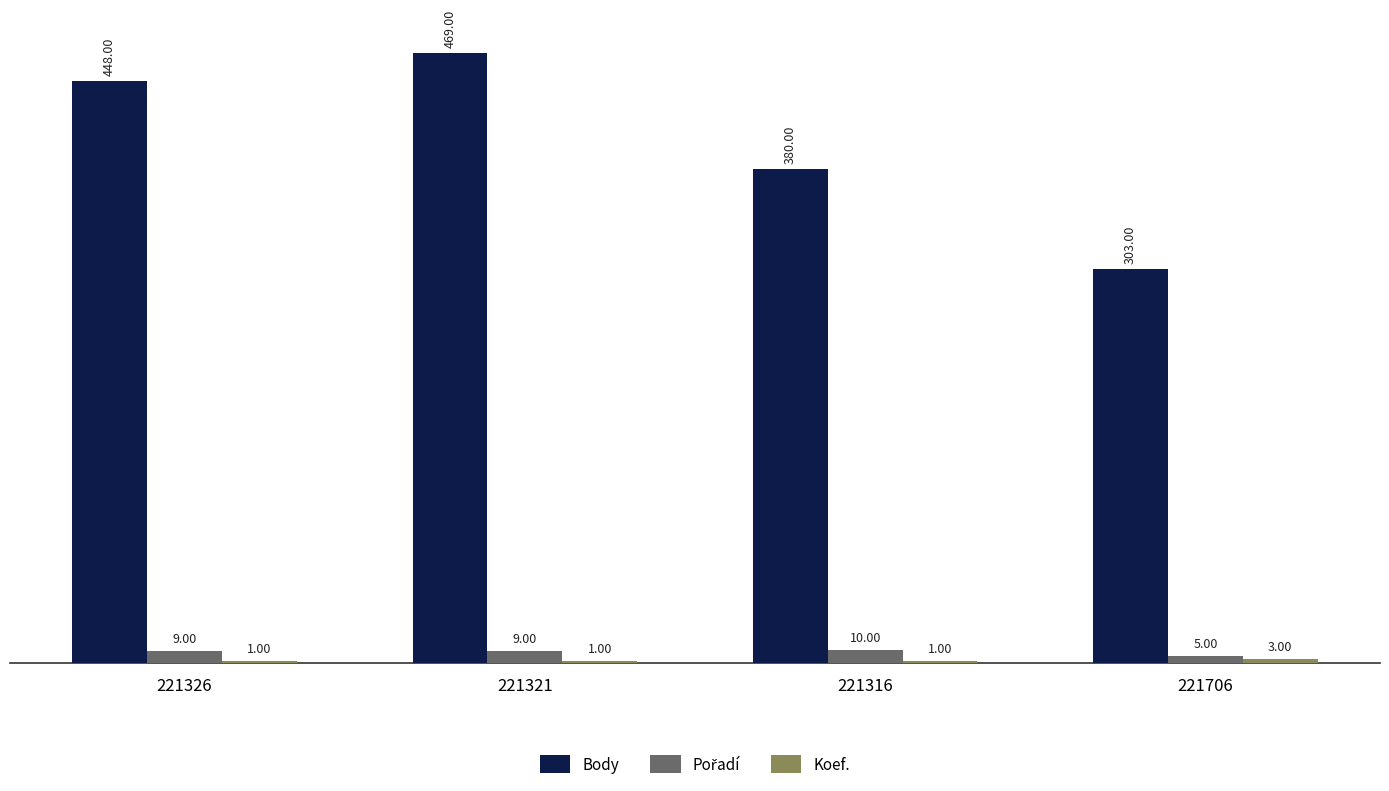

What is the sum of all Body values?

1600